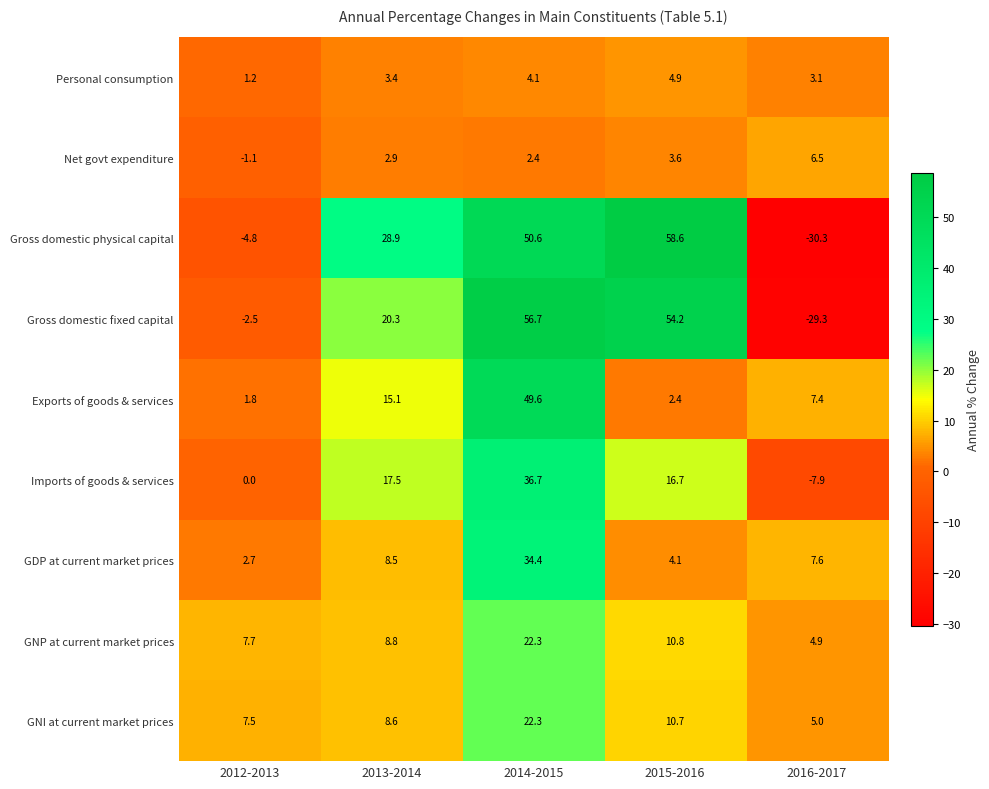

At which category is the sum across all series the highest?

2014-2015